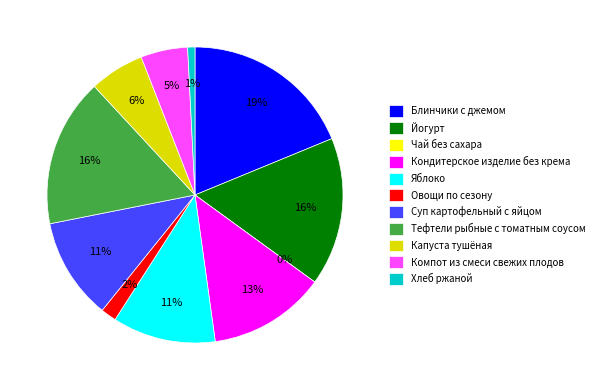

True or false: Яблоко accounts for 11% of the total.

True